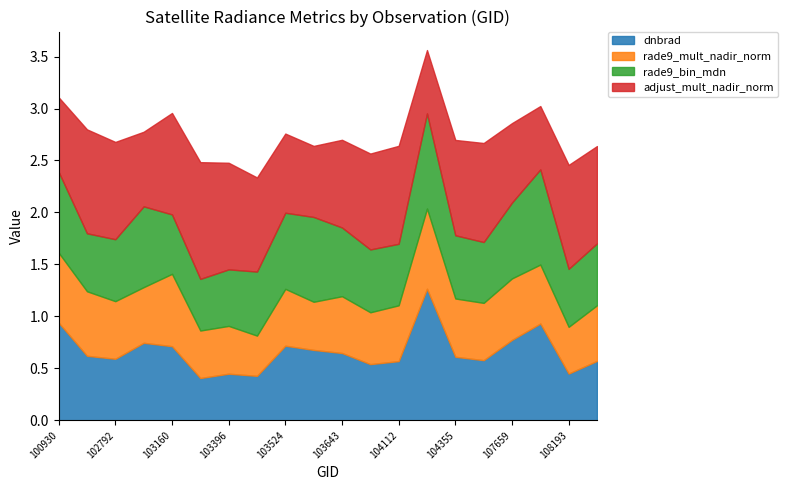

What is the maximum value shown in the chart?

1.3